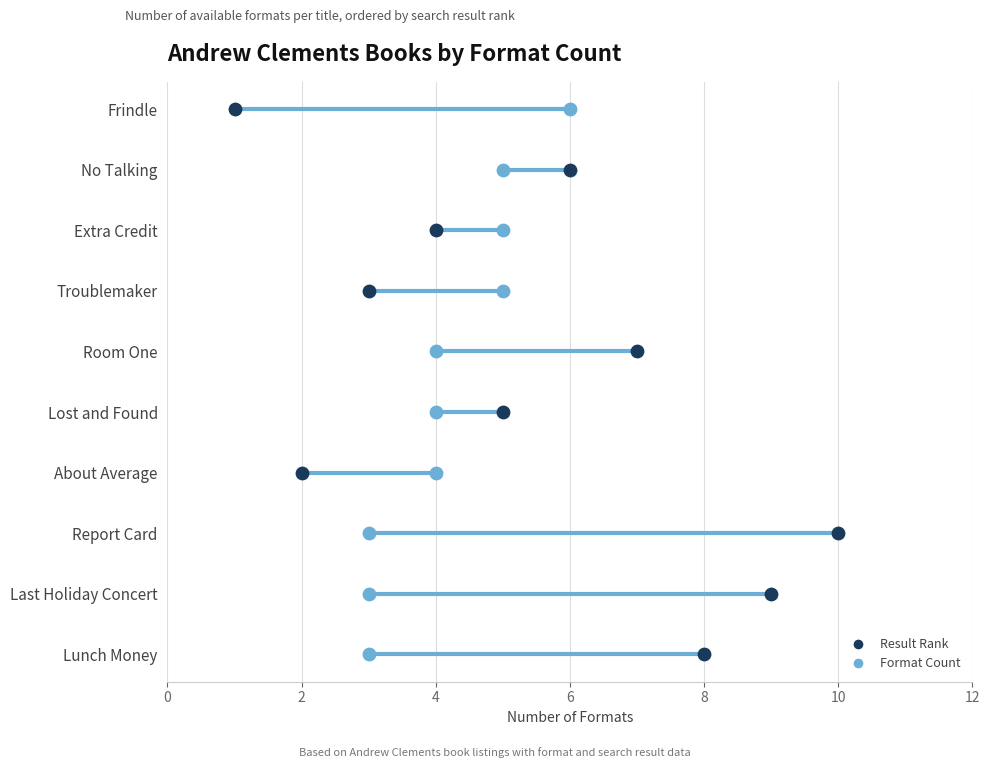

Which series contains the lowest Y value?

result_rank